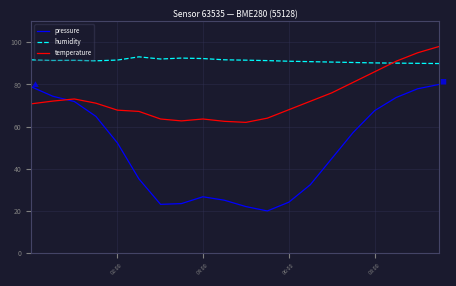

Rank the series by their average value, from highest to lowest.

humidity, temperature, pressure